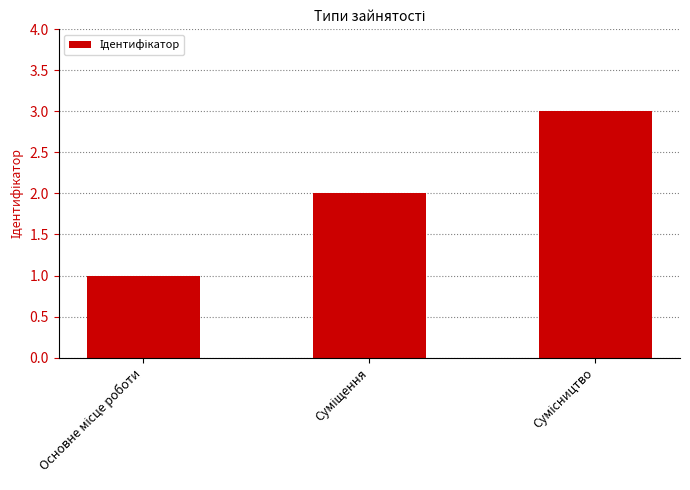

What is the sum of all values?

6